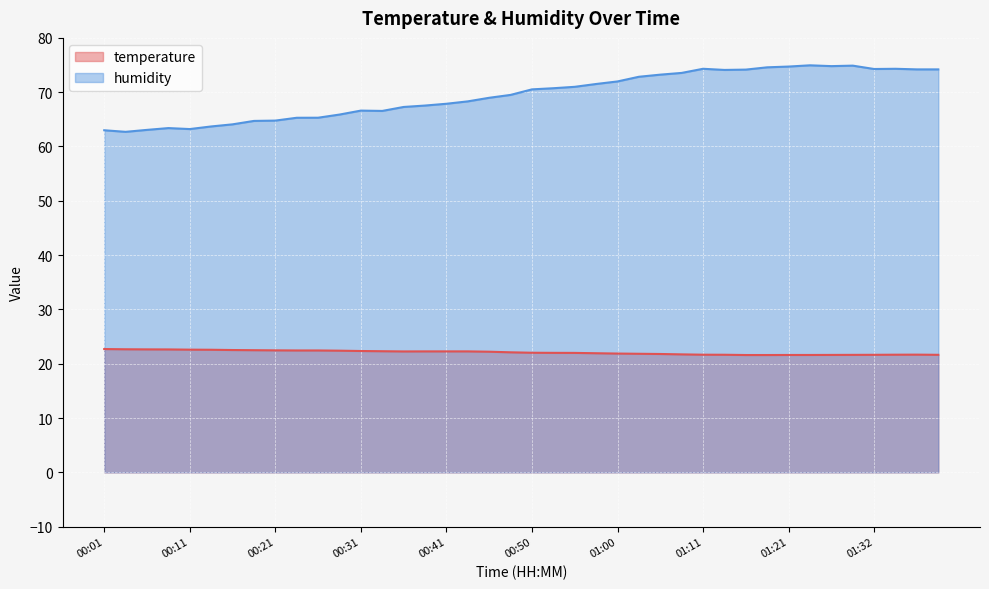

What is the minimum value for temperature?

21.6